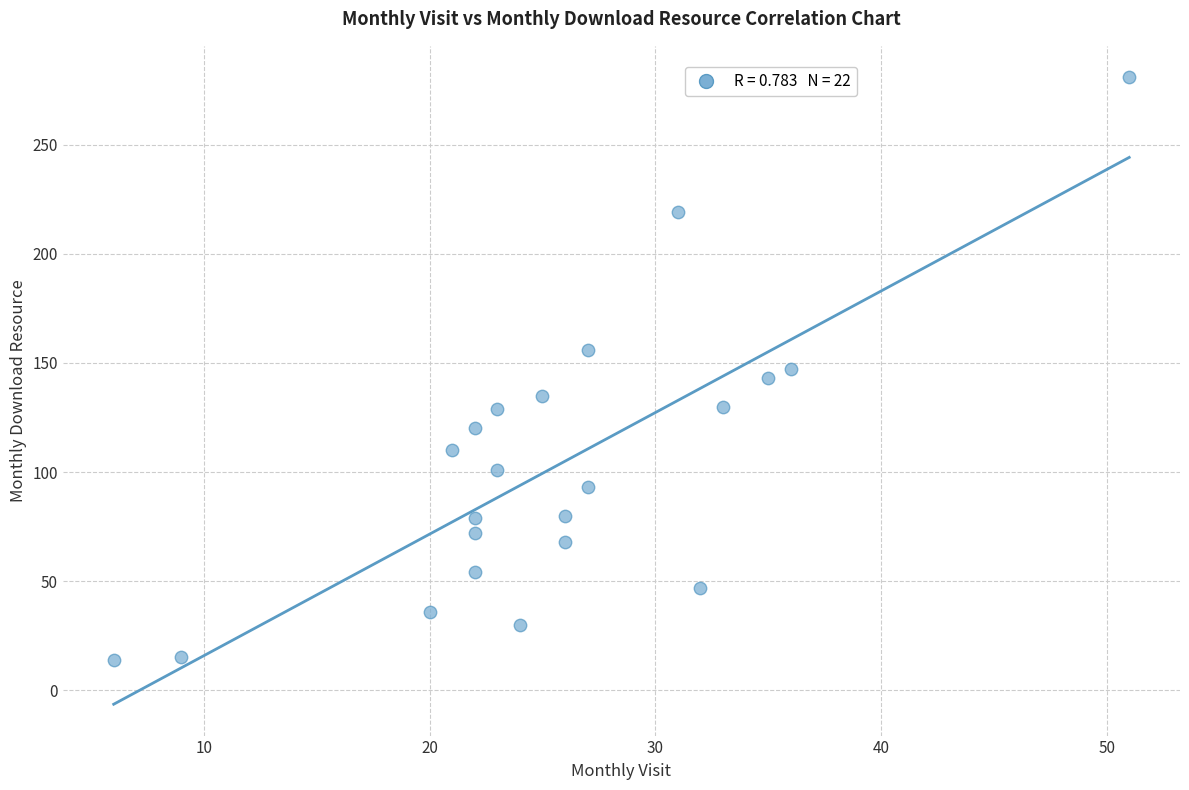

What is the range of Y values (max minus min)?

267